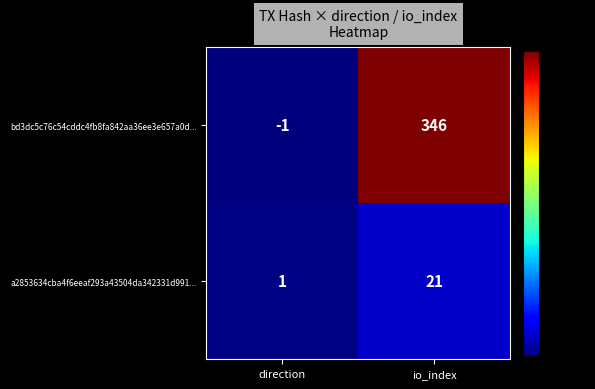

At how many categories does at least one series exceed 232?

1